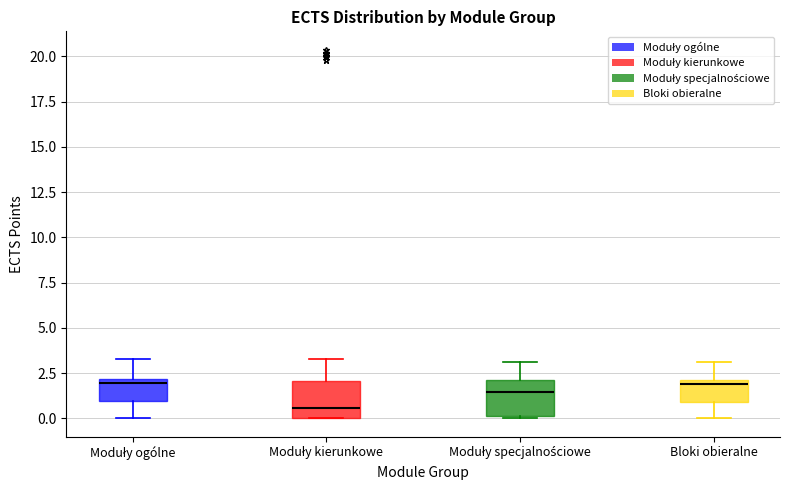

Reading left to right, read every box against the y-axis: the position of its median line, the range the box covers, and the ends of its whiskers. The values are not printed on the chart, so give them approximately, as read against the axis.

Moduły ogólne: median 2.0 (just below the box's upper edge), box 1.0 to 2.0, whiskers 0.0 to 3.5
Moduły kierunkowe: median 0.5, box 0.0 to 2.0, whiskers 0.0 to 3.5
Moduły specjalnościowe: median 1.5, box 0.0 to 2.0, whiskers 0.0 to 3.0
Bloki obieralne: median 2.0 (just below the box's upper edge), box 1.0 to 2.0, whiskers 0.0 to 3.0